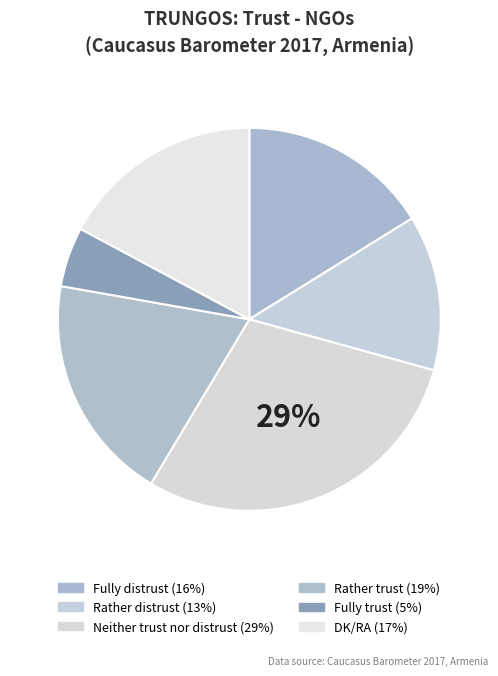

True or false: Fully trust accounts for 1% of the total.

False